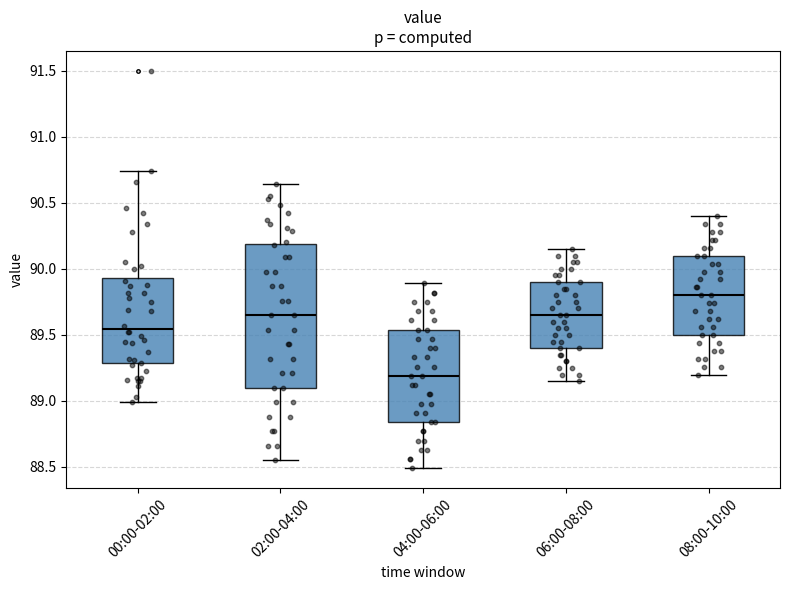

Comparing the boxes themselves (not the whiskers), which one is the tallest?

02:00-04:00